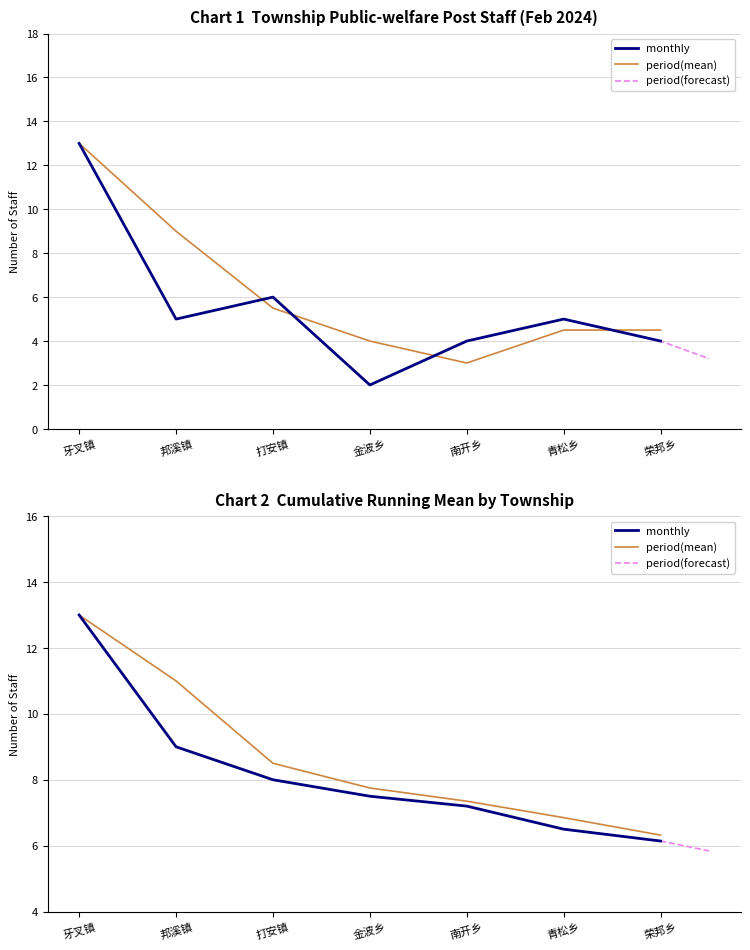

Which label corresponds to the smallest value in the chart?

金波乡